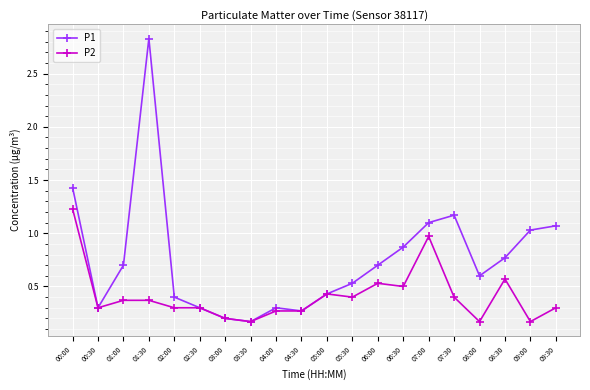

Rank the series by their maximum value, from lowest to highest.

P2, P1